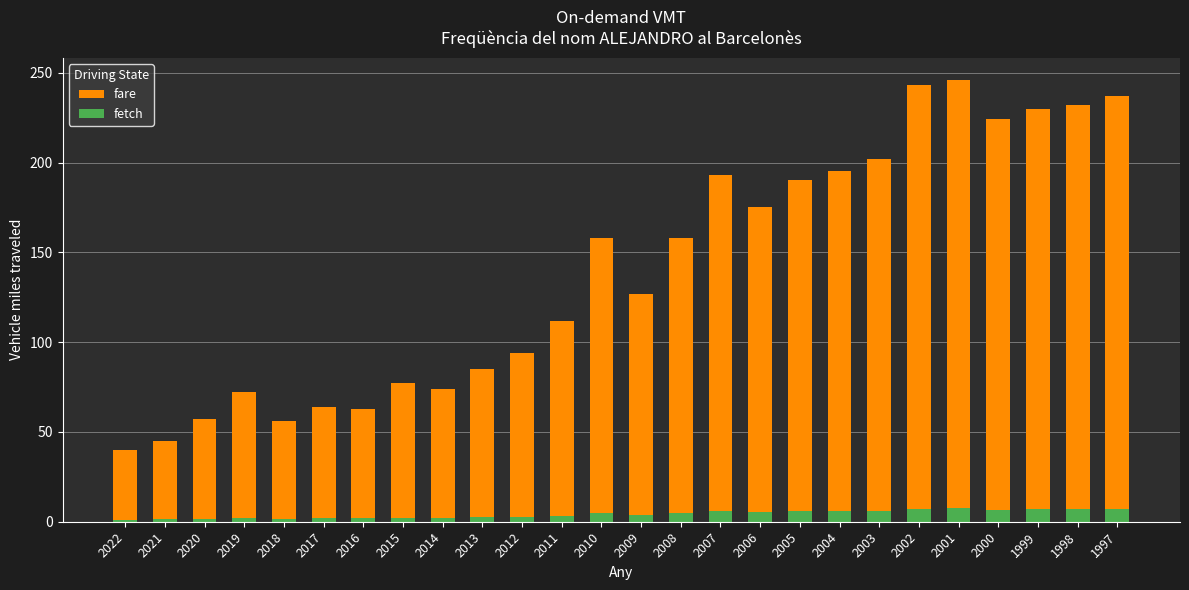

Between 2015 and 2007, which series saw the biggest shift?

fare